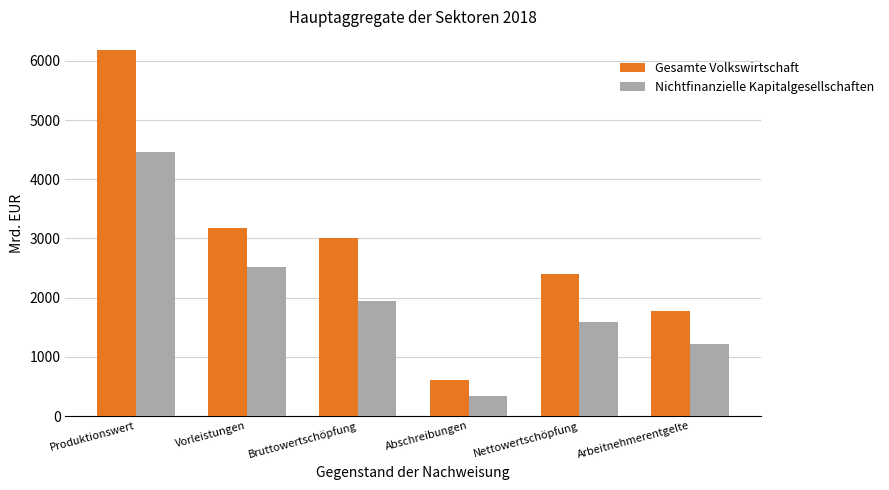

Is the value of Nichtfinanzielle Kapitalgesellschaften at Arbeitnehmerentgelte greater than the value of Gesamte Volkswirtschaft at Abschreibungen?

Yes